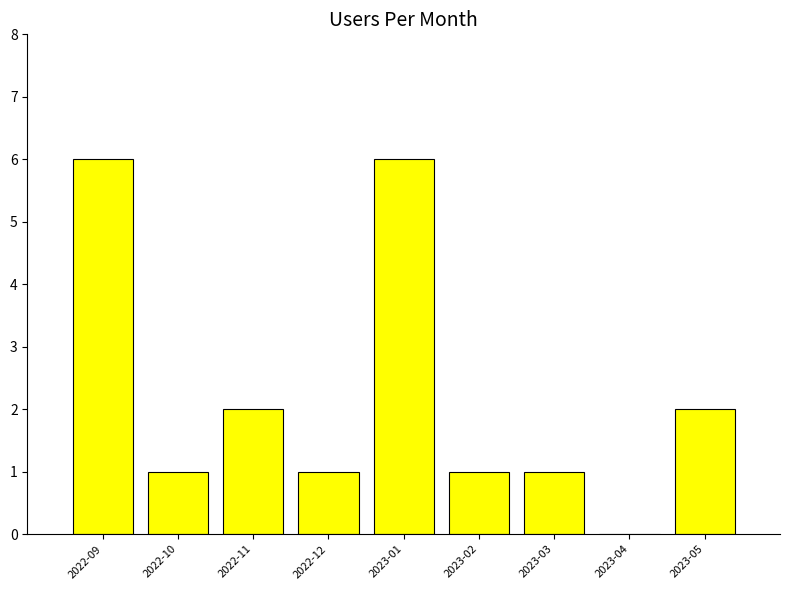

Does the chart contain stacked bars?

No